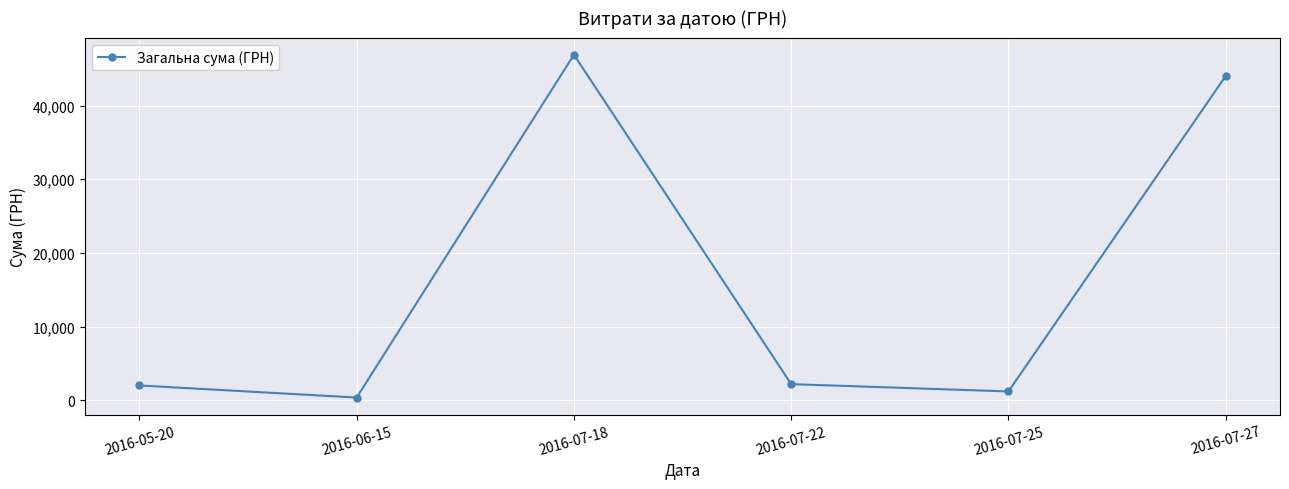

What is the value of the 4th point from the left?

2188.9